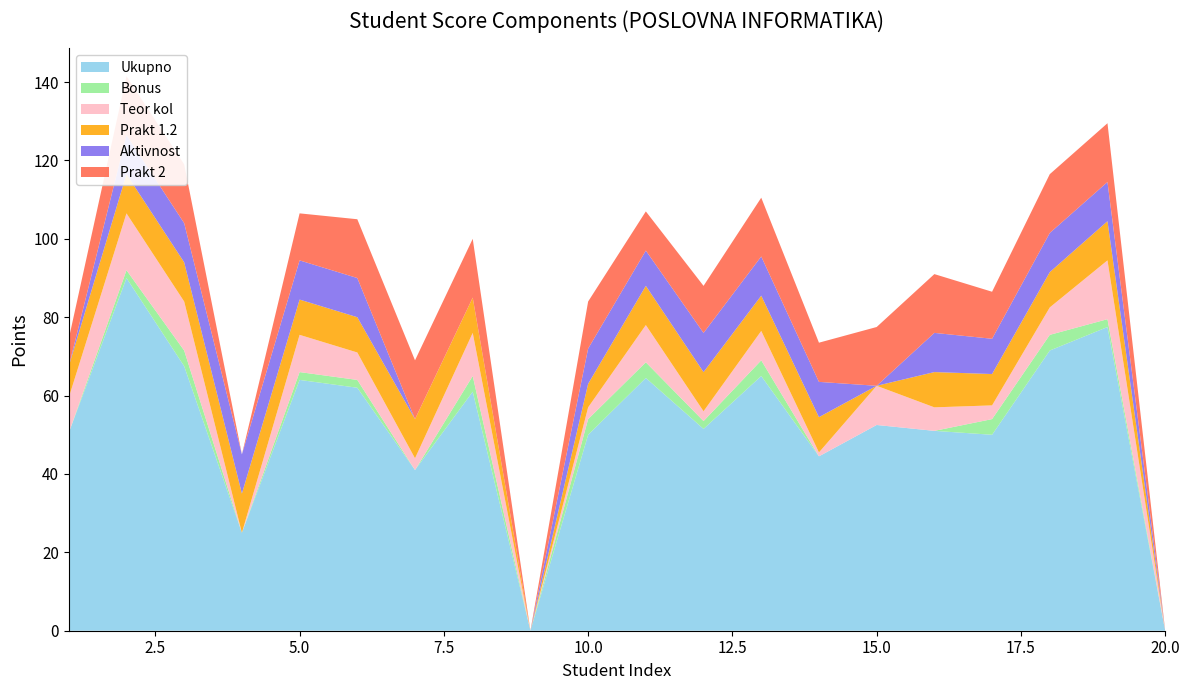

Reading left to right, extract all data points from this chart.

Ukupno: 1=50.5	2=90.0	3=67.5	4=25.0	5=64.0	6=62.0	7=41.0	8=61.0	9=0.0	10=50.0	11=64.5	12=51.5	13=65.0	14=44.5	15=52.5	16=51.0	17=50.0	18=71.5	19=77.5	20=0.0
Bonus: 1=0.0	2=2.0	3=4.0	4=0.0	5=2.0	6=2.0	7=0.0	8=4.0	9=0.0	10=4.0	11=4.0	12=2.0	13=4.0	14=0.0	15=0.0	16=0.0	17=4.0	18=4.0	19=2.0	20=0.0
Teor kol: 1=9.0	2=14.5	3=12.5	4=0.0	5=9.5	6=7.0	7=3.0	8=11.0	9=0.0	10=3.0	11=9.5	12=2.5	13=7.5	14=1.0	15=10.0	16=6.0	17=3.5	18=7.0	19=15.0	20=0.0
Prakt 1.2: 1=8.0	2=10.0	3=10.0	4=10.0	5=9.0	6=9.0	7=10.0	8=9.0	9=0.0	10=6.0	11=10.0	12=10.0	13=9.0	14=9.0	15=0.0	16=9.0	17=8.0	18=9.0	19=10.0	20=0.0
Aktivnost: 1=0.0	2=10.0	3=10.0	4=10.0	5=10.0	6=10.0	7=0.0	8=0.0	9=0.0	10=9.0	11=9.0	12=10.0	13=10.0	14=9.0	15=0.0	16=10.0	17=9.0	18=10.0	19=10.0	20=0.0
Prakt 2: 1=7.0	2=15.0	3=15.0	4=0.0	5=12.0	6=15.0	7=15.0	8=15.0	9=0.0	10=12.0	11=10.0	12=12.0	13=15.0	14=10.0	15=15.0	16=15.0	17=12.0	18=15.0	19=15.0	20=0.0